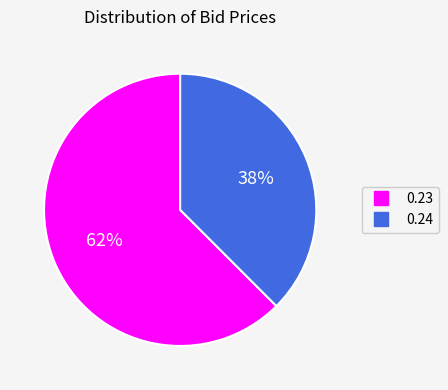

How many segments does this pie chart have?

2